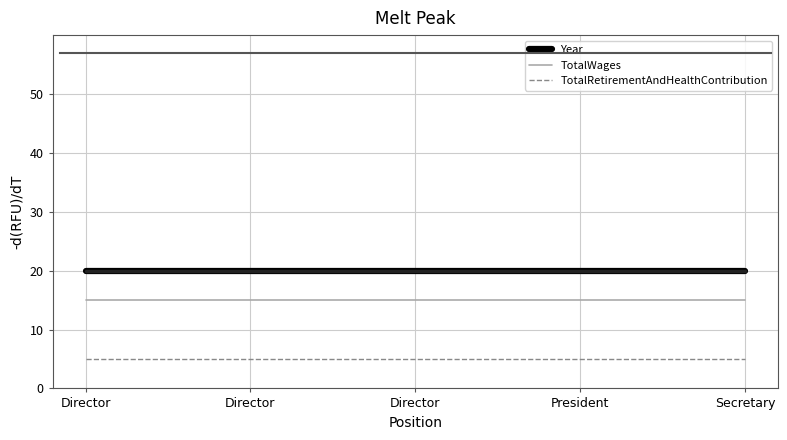

What is the approximate value of Year at Director?

20